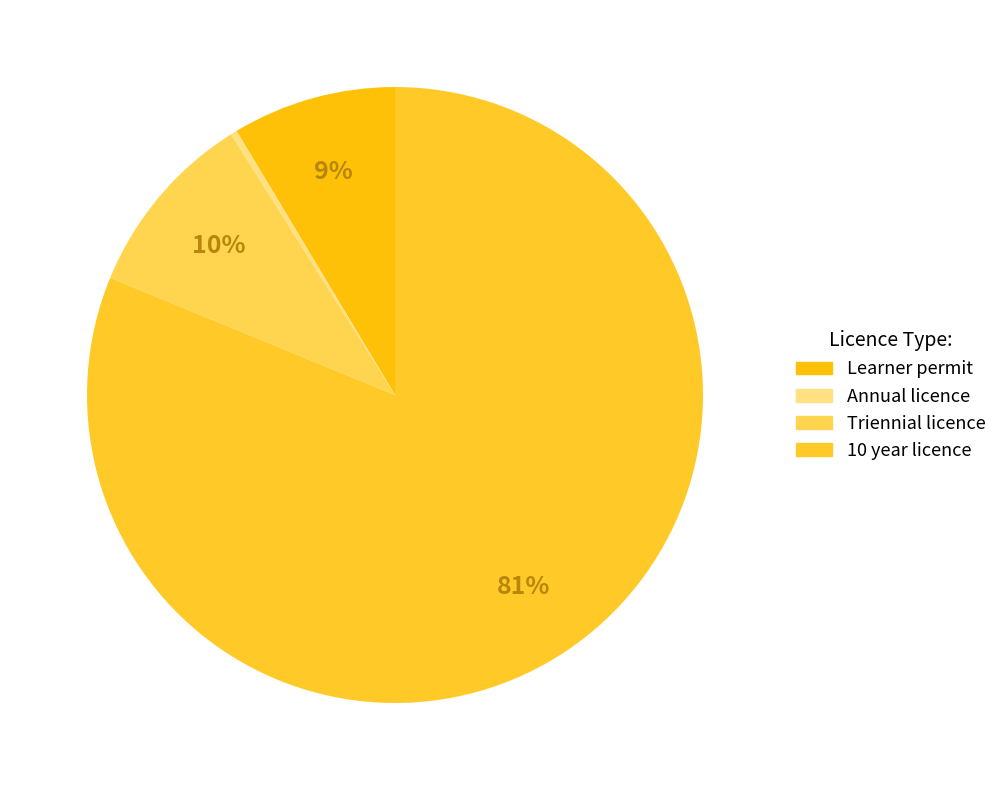

What percentage is NOT represented by Learner permit?

91.4%